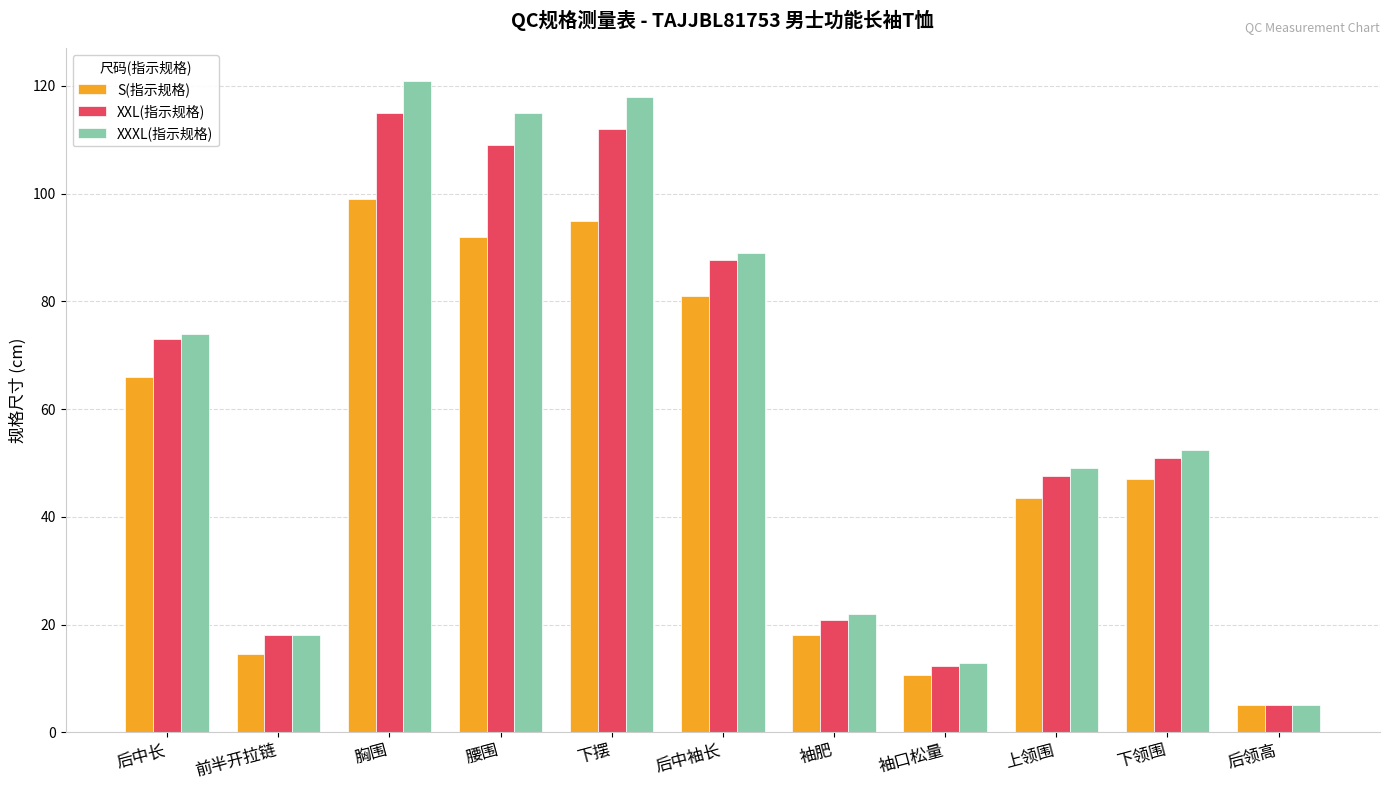

What are all the series names shown in the legend?

S(指示规格), XXL(指示规格), XXXL(指示规格)